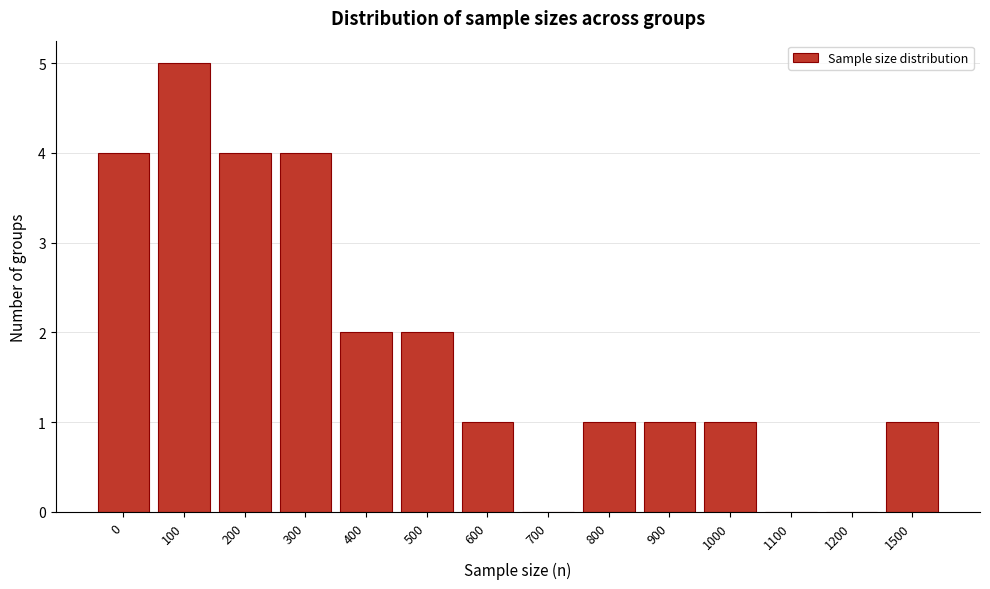

Reading right to left, transcribe all the data shown in this chart.

1500=1	1200=0	1100=0	1000=1	900=1	800=1	700=0	600=1	500=2	400=2	300=4	200=4	100=5	0=4